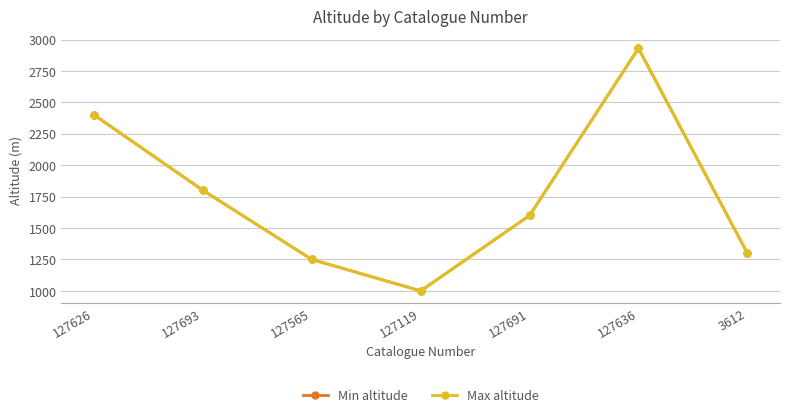

Reading left to right, extract all data points from this chart.

Min altitude: 127626=2400	127693=1800	127565=1250	127119=1000	127691=1600	127636=2930	3612=1300
Max altitude: 127626=2400	127693=1800	127565=1250	127119=1000	127691=1600	127636=2930	3612=1300